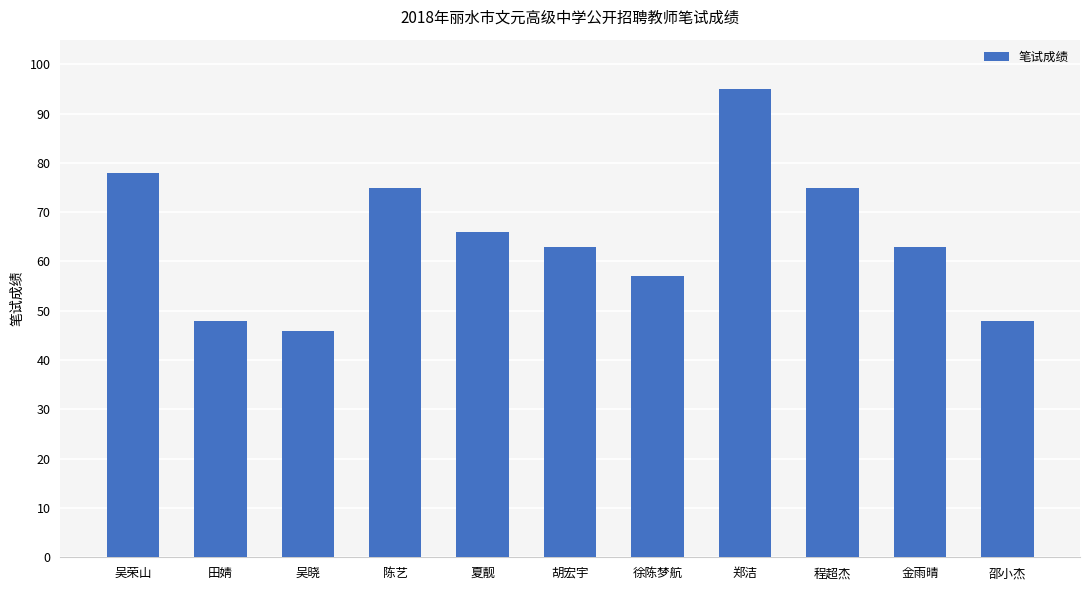

The chart shows a value of 75 at 陈艺. True or false?

True